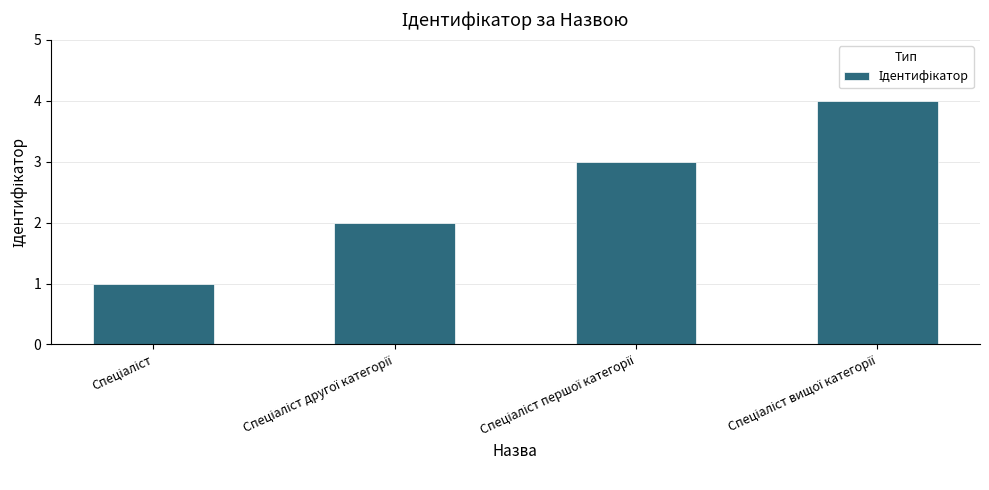

What is the difference between the maximum and minimum values?

3